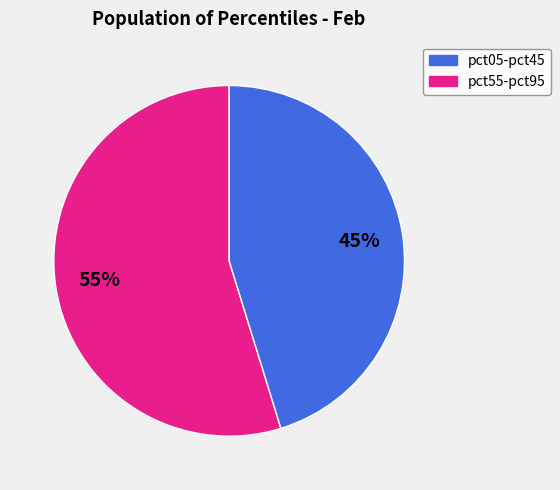

Does any single category account for the majority?

Yes